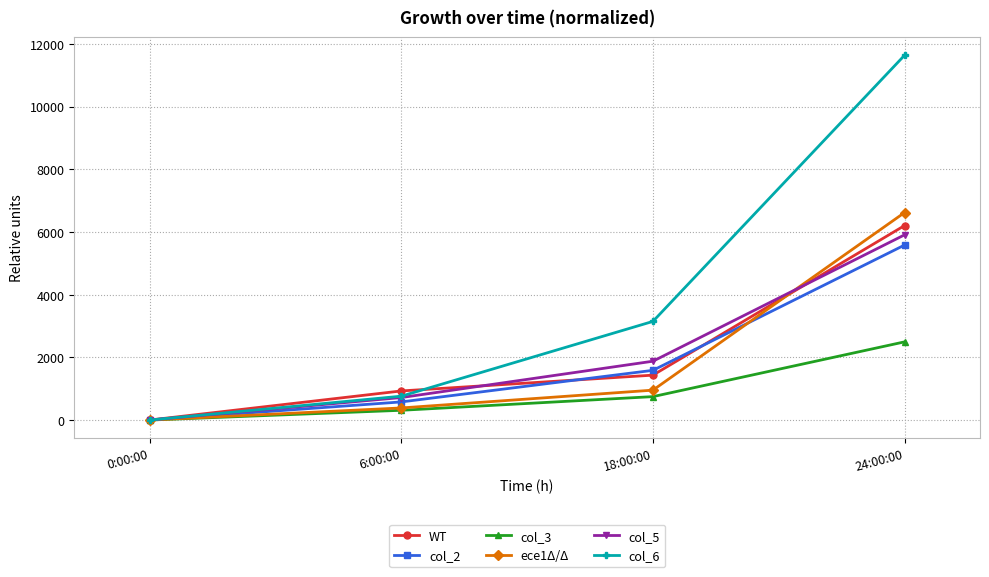

What is the average value of the col_5 series?

2126.4